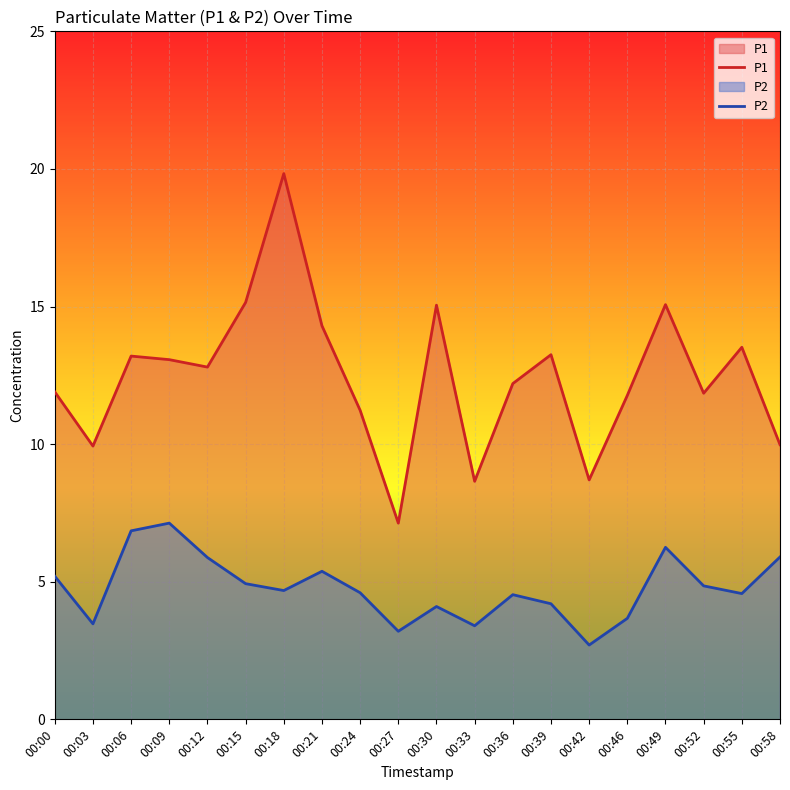

Does the chart display data point markers on the line(s)?

No